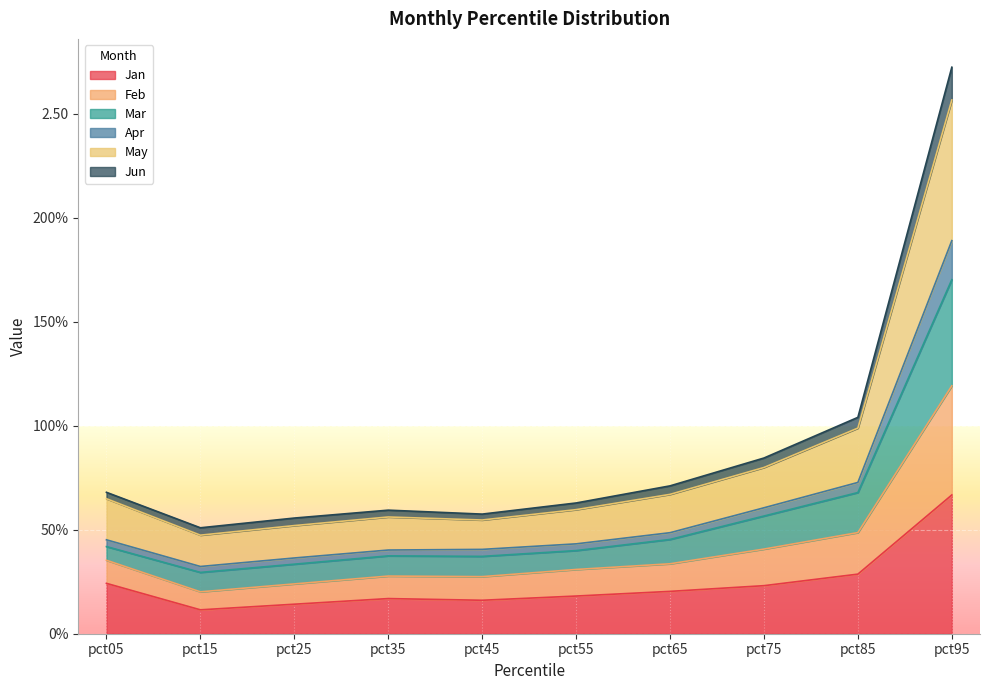

Where is the first local maximum for Jun?

pct35